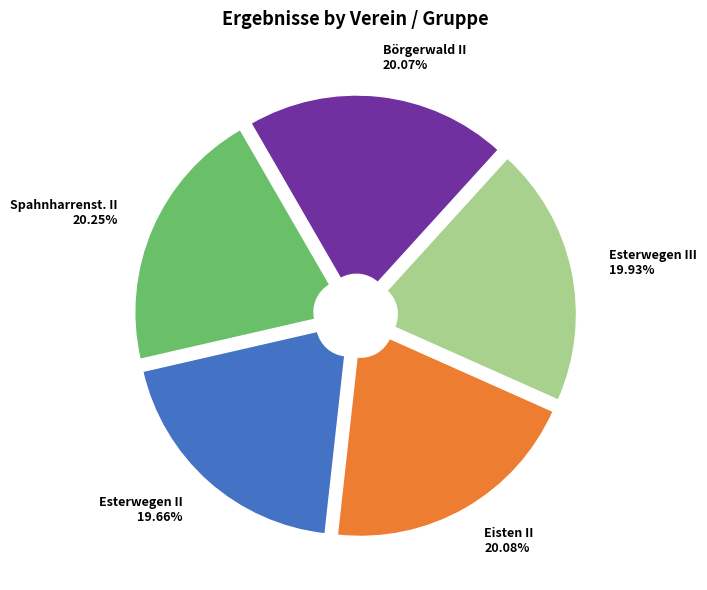

What percentage is the Esterwegen III slice, to the nearest percent?

20%